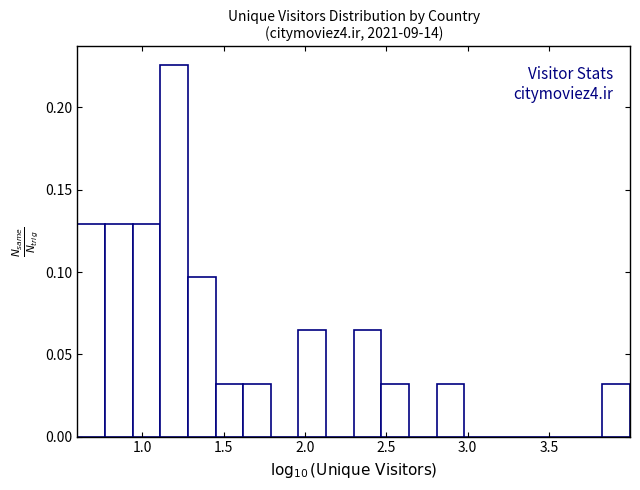

Around what value on the x-axis is the tallest bar? Give the approximate position of its centre, as read against the axis.

1.20